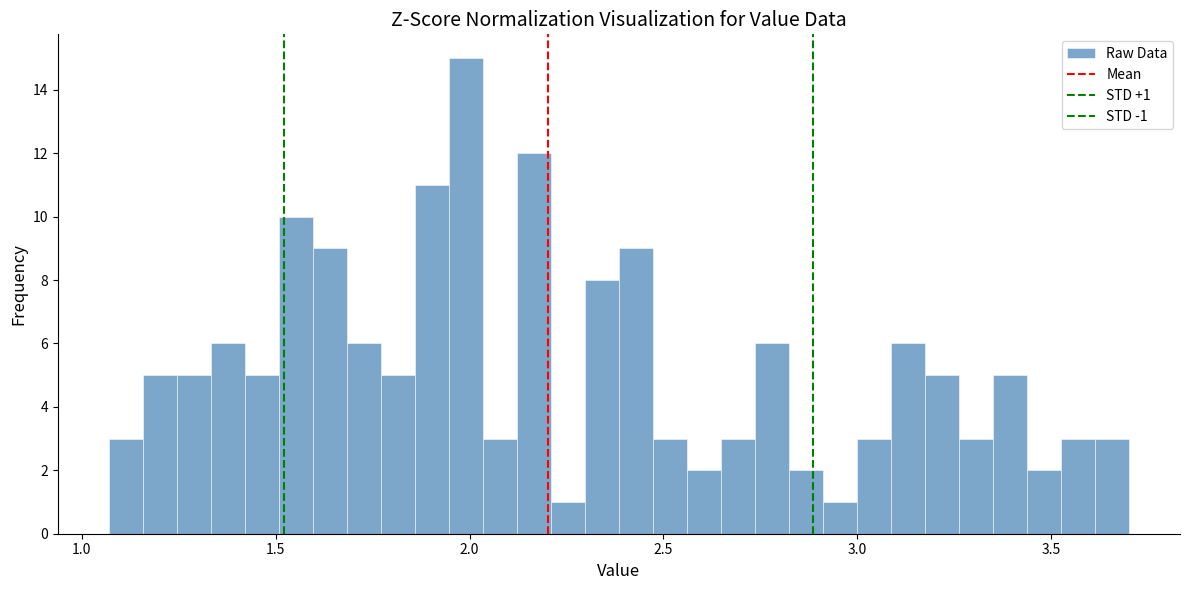

Read against the x-axis, roughly where is the centre of the tallest bar?

2.00